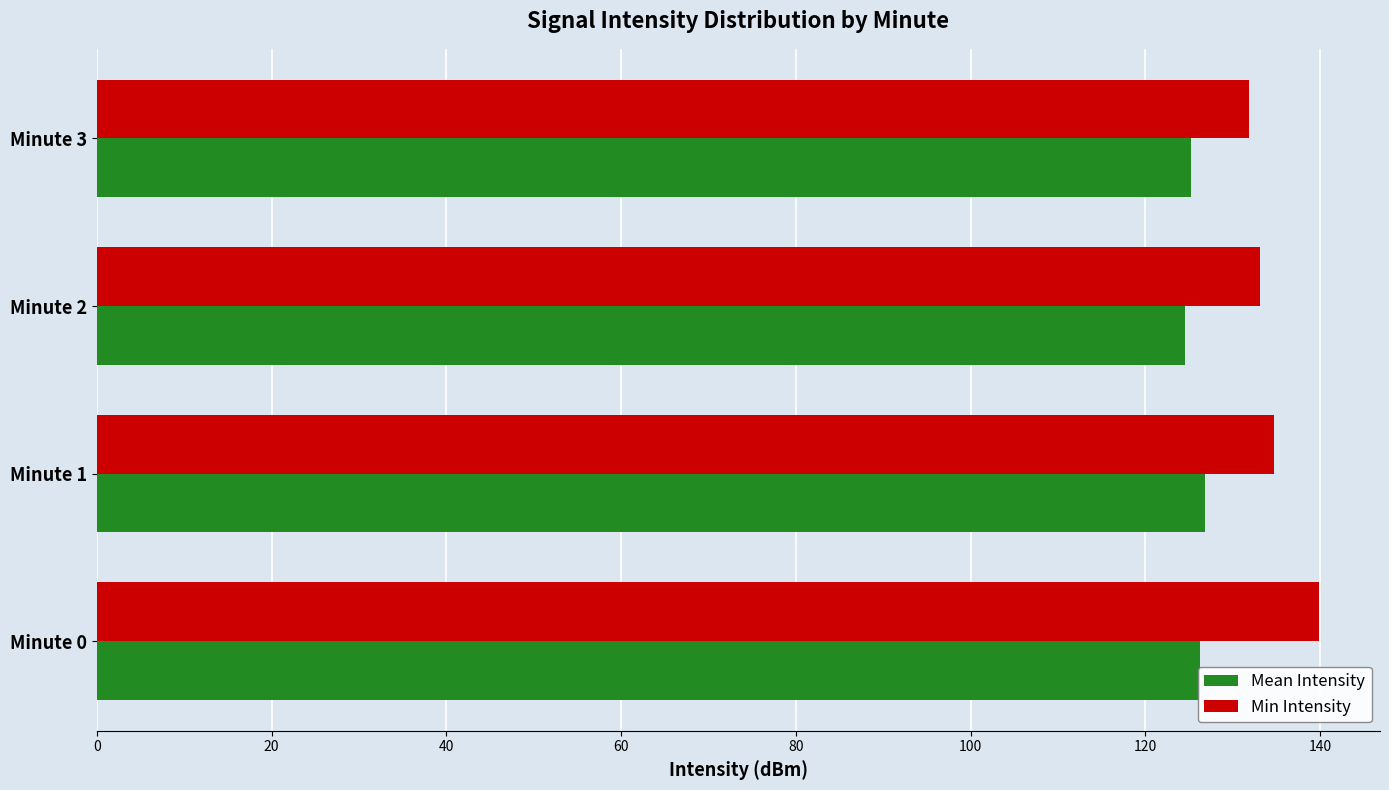

Which series has the largest total across all categories?

Min Intensity